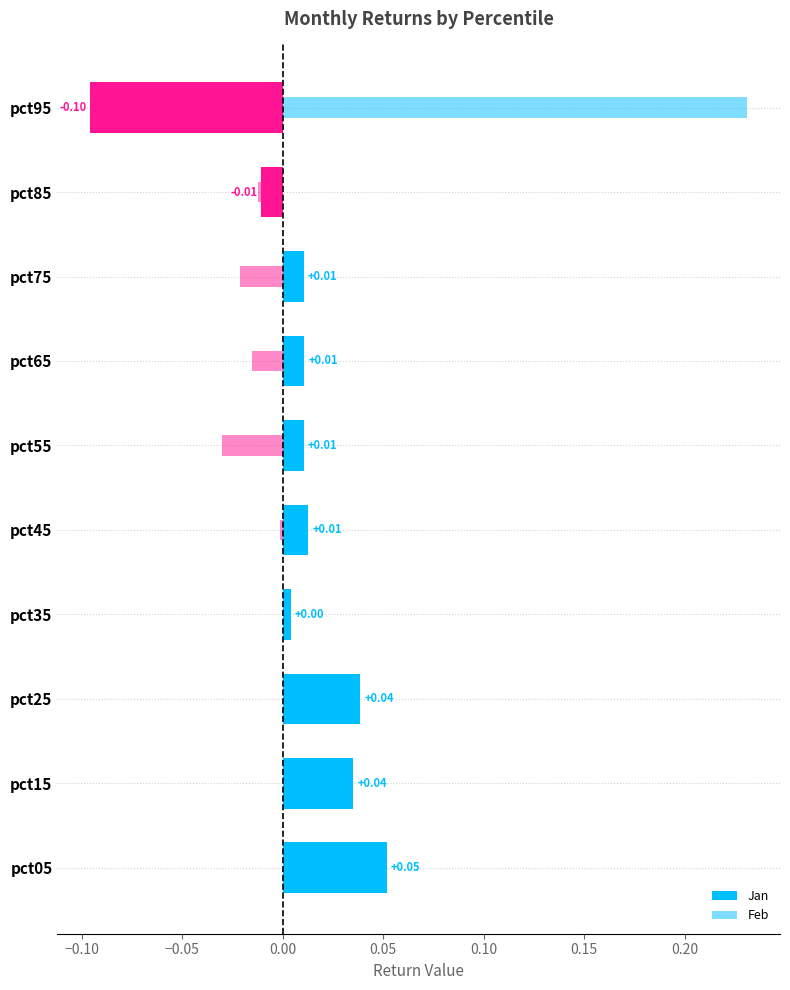

At how many categories does at least one series exceed 0?

9